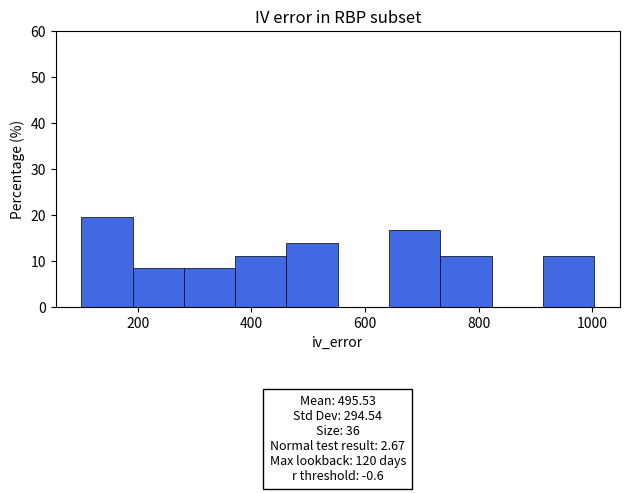

Over which range of the x-axis is the bar tallest?

100 to 200